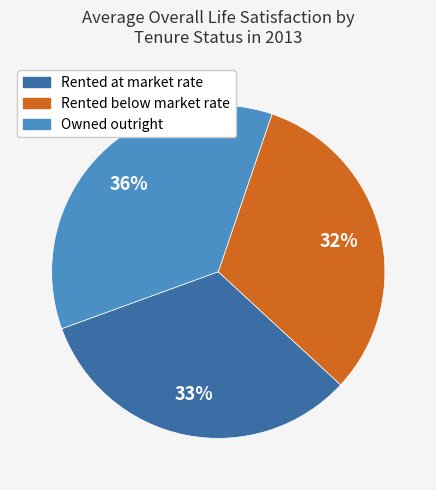

Does any single category account for the majority?

No